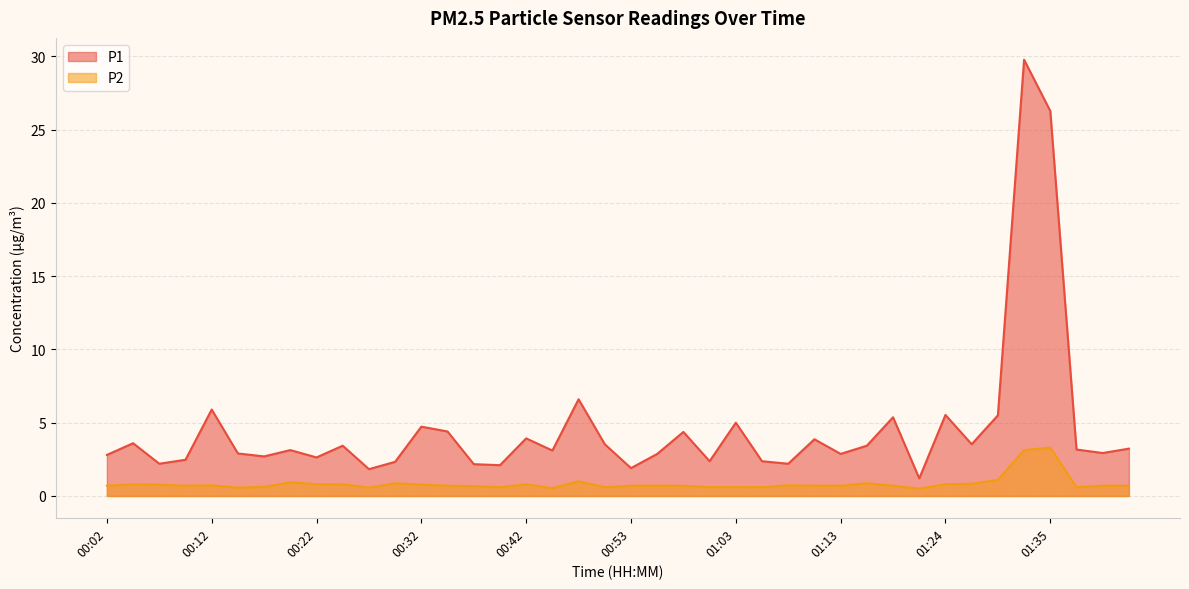

Reading left to right, list all the values displayed in this chart.

P1: 2.8	3.6	2.2	2.5	5.9	2.9	2.7	3.1	2.6	3.4	1.8	2.3	4.7	4.4	2.2	2.1	3.9	3.1	6.6	3.5	1.9	2.9	4.4	2.4	5.0	2.4	2.2	3.9	2.9	3.4	5.4	1.2	5.5	3.5	5.5	29.8	26.3	3.2	2.9	3.2
P2: 0.7	0.8	0.8	0.7	0.7	0.6	0.6	0.9	0.8	0.8	0.6	0.9	0.8	0.7	0.7	0.6	0.8	0.5	1.0	0.6	0.7	0.7	0.7	0.6	0.6	0.6	0.7	0.7	0.7	0.9	0.7	0.5	0.8	0.8	1.1	3.1	3.3	0.6	0.7	0.7